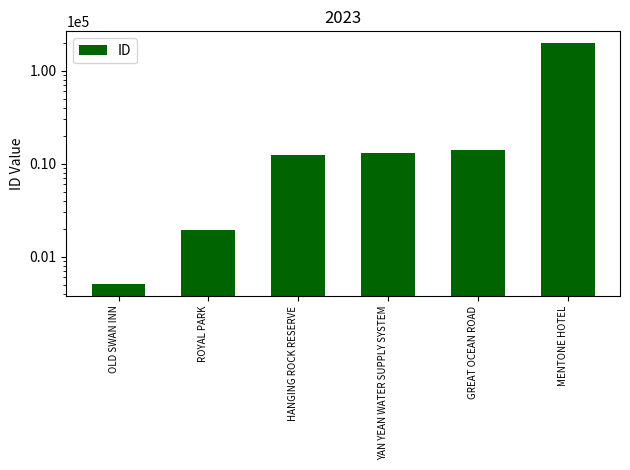

List the labels in order of value, largest first.

MENTONE HOTEL, GREAT OCEAN ROAD, YAN YEAN WATER SUPPLY SYSTEM, HANGING ROCK RESERVE, ROYAL PARK, OLD SWAN INN